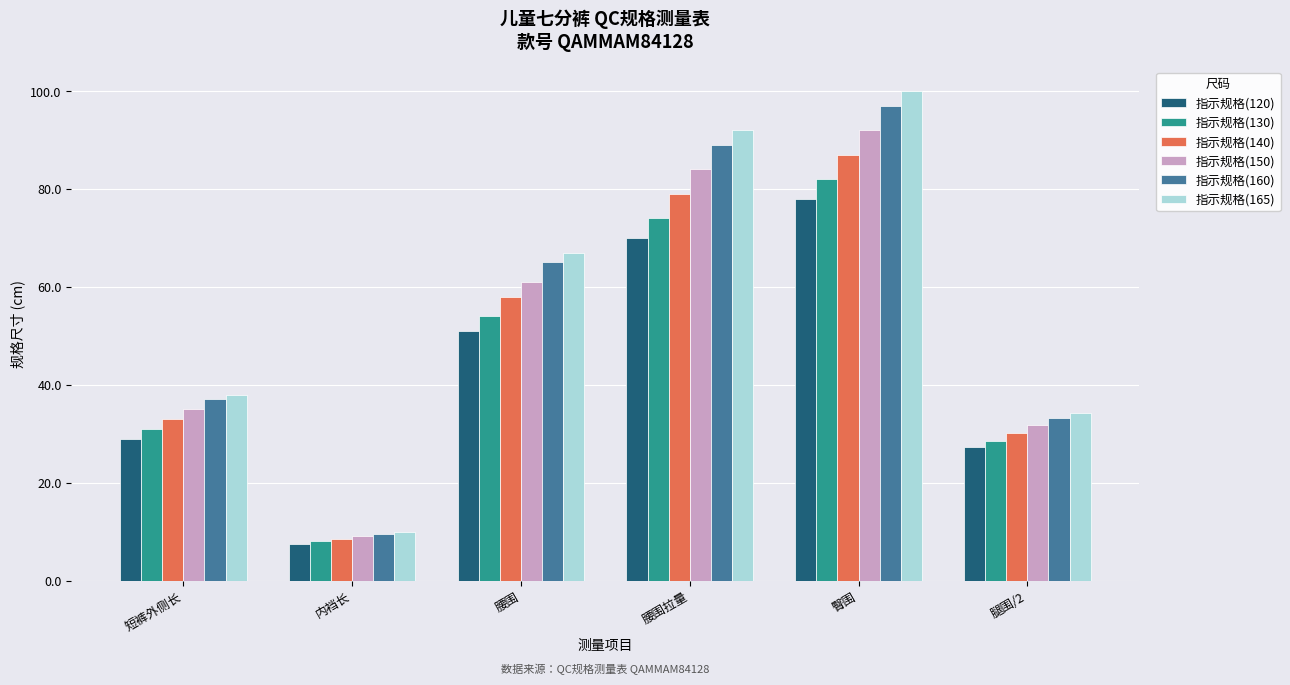

Which label corresponds to the largest value in the chart?

臀围